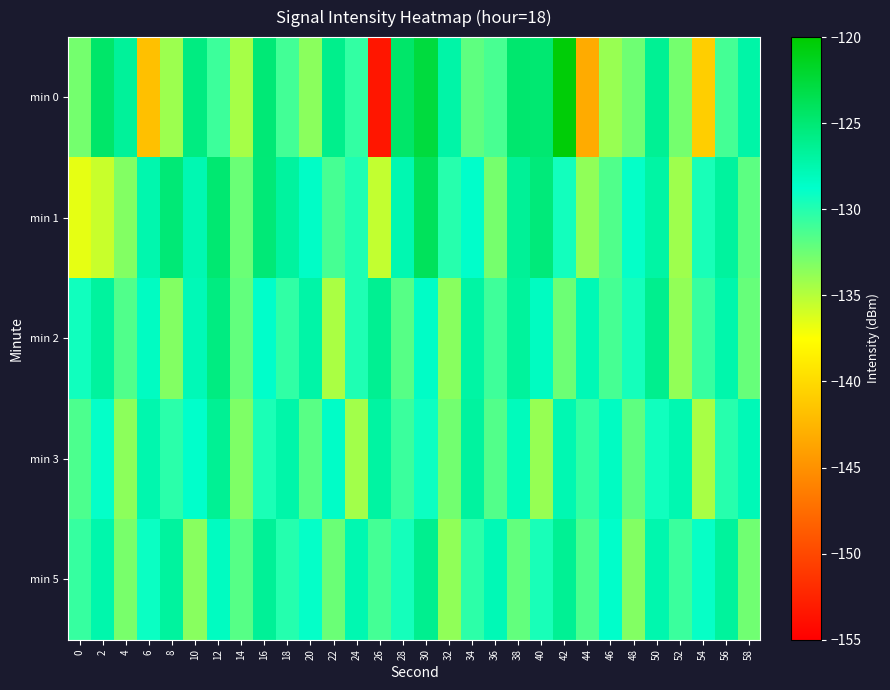

Which series changed the most between 38 and 48?

min 0